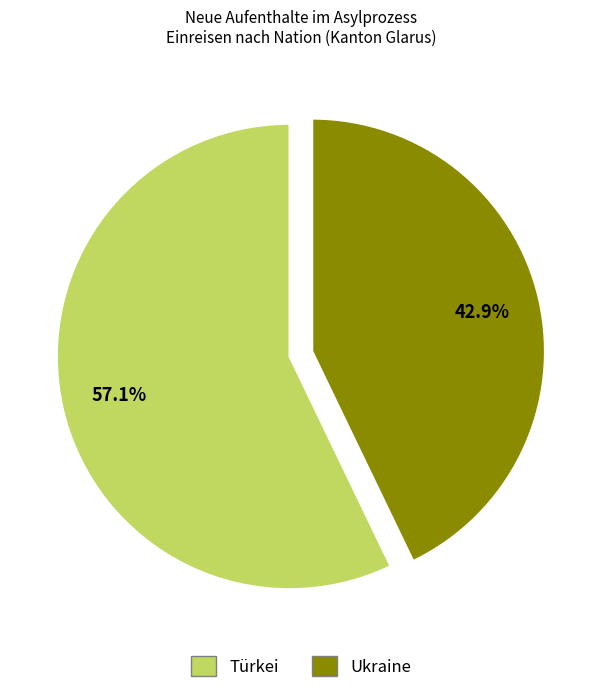

Is there any slice that represents more than half of the pie?

Yes